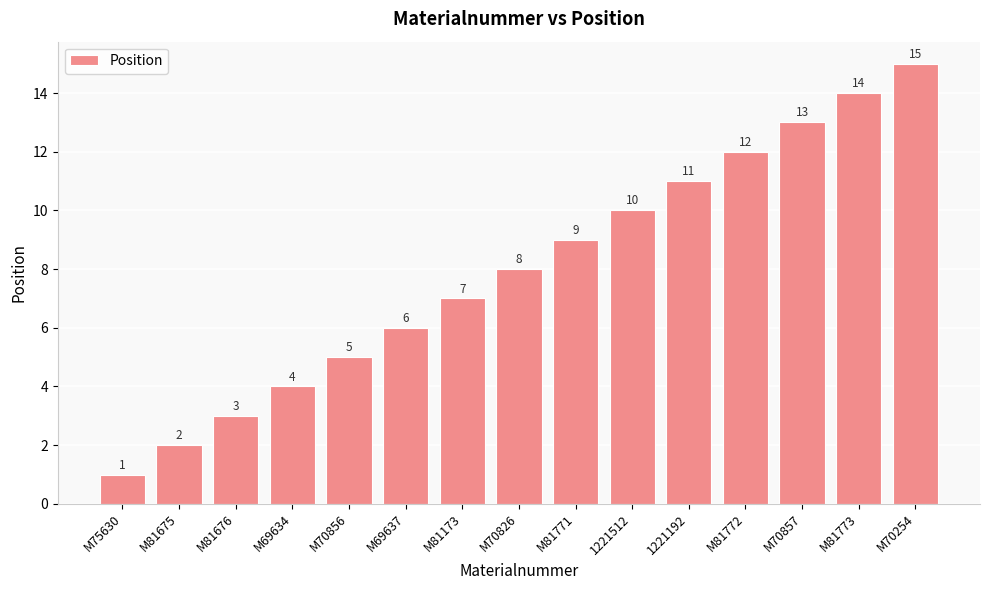

Which has a higher value, M75630 or M70826?

M70826